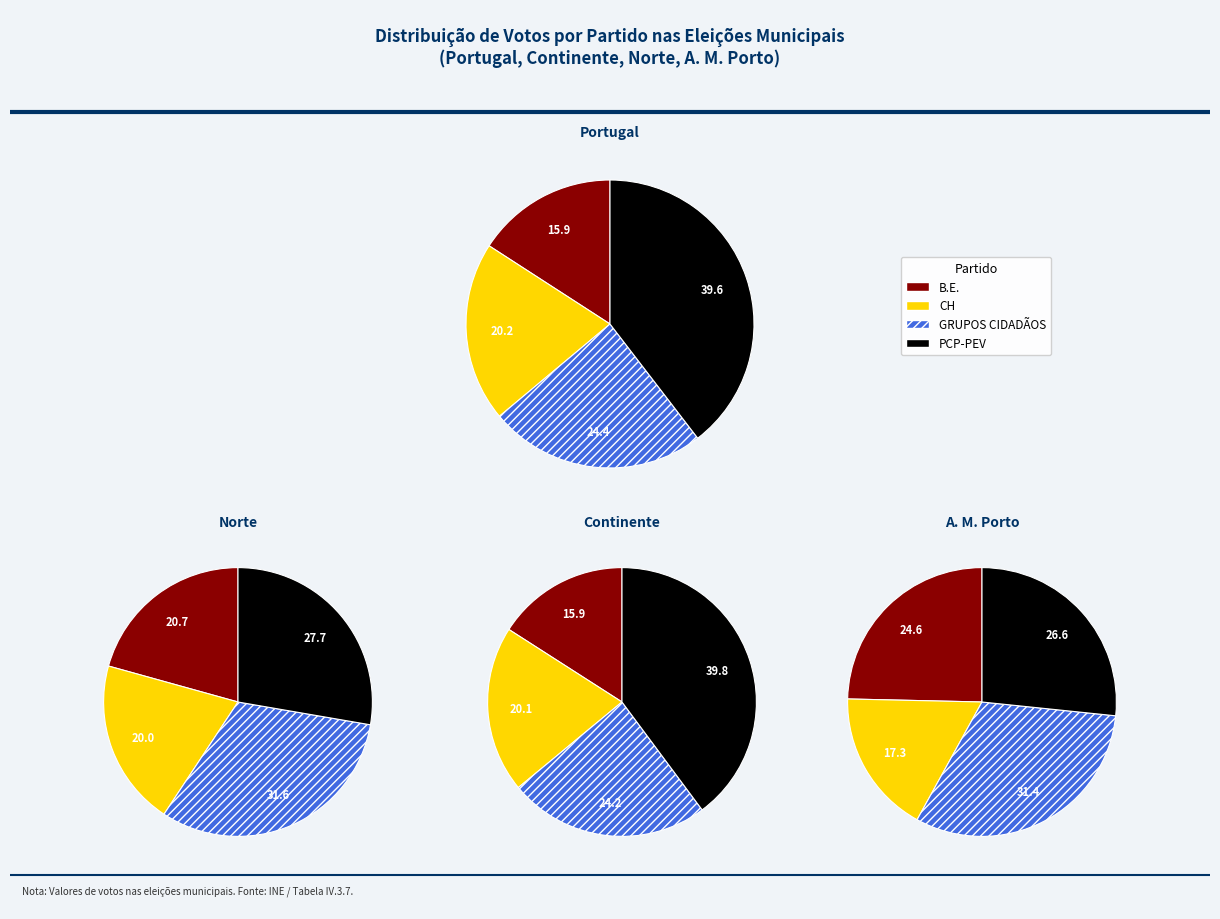

Does Norte represent more than half of the total?

No